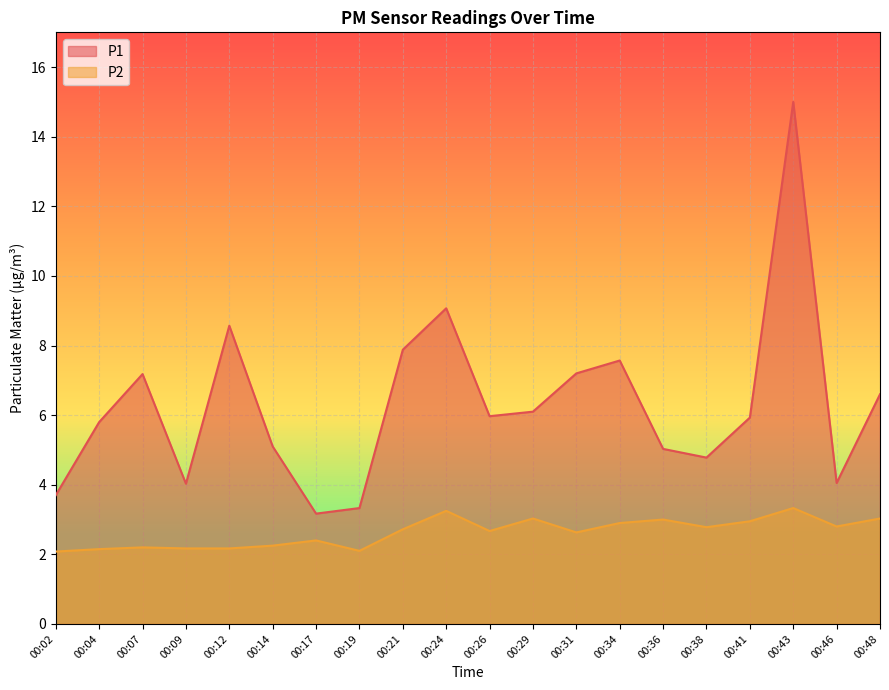

Between 00:04 and 00:46, which is larger?

00:04